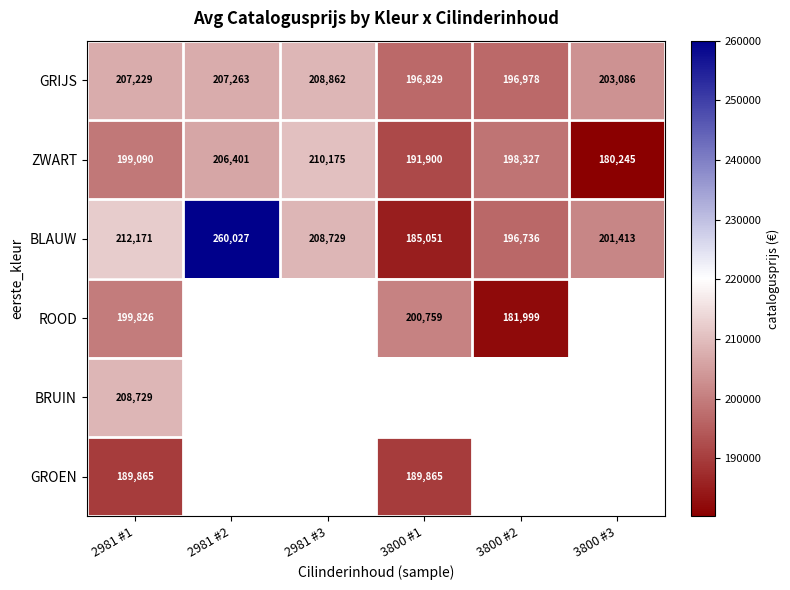

At 2981 #1, list the series in order from smallest to largest.

GROEN, ZWART, ROOD, GRIJS, BRUIN, BLAUW